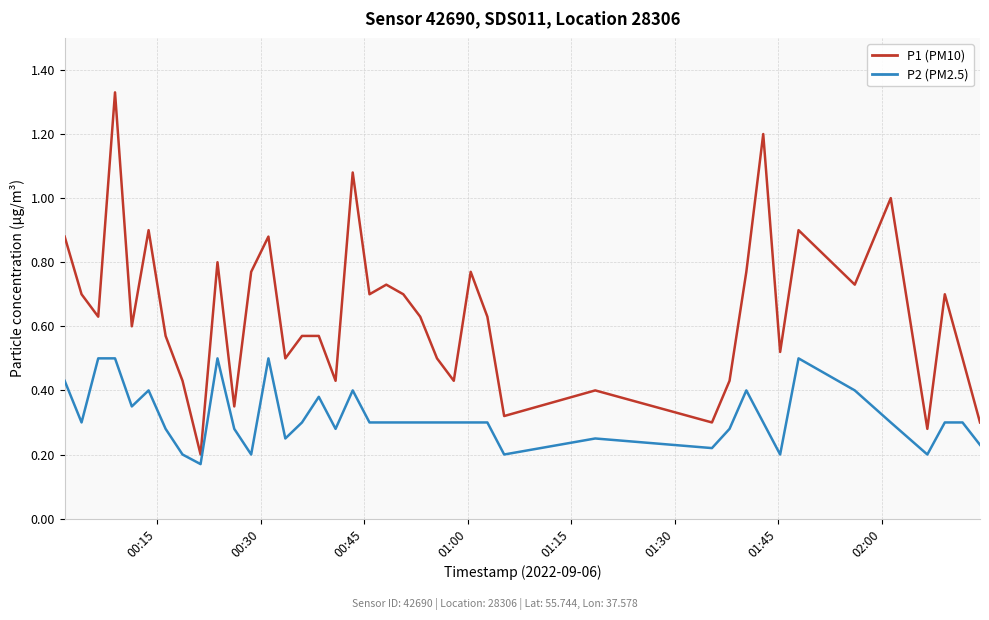

Which series has the largest total across all categories?

P1 (PM10)